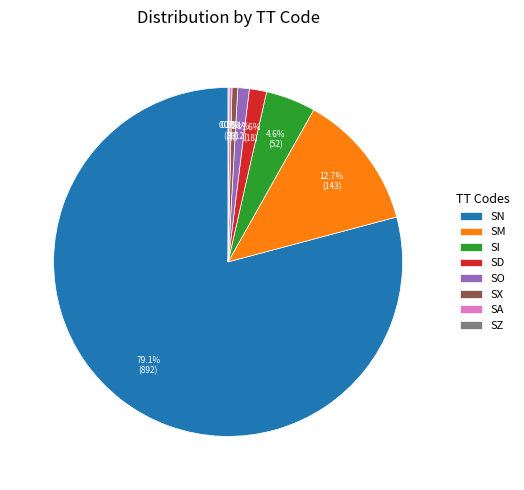

What percentage is the SN slice, to the nearest percent?

79%